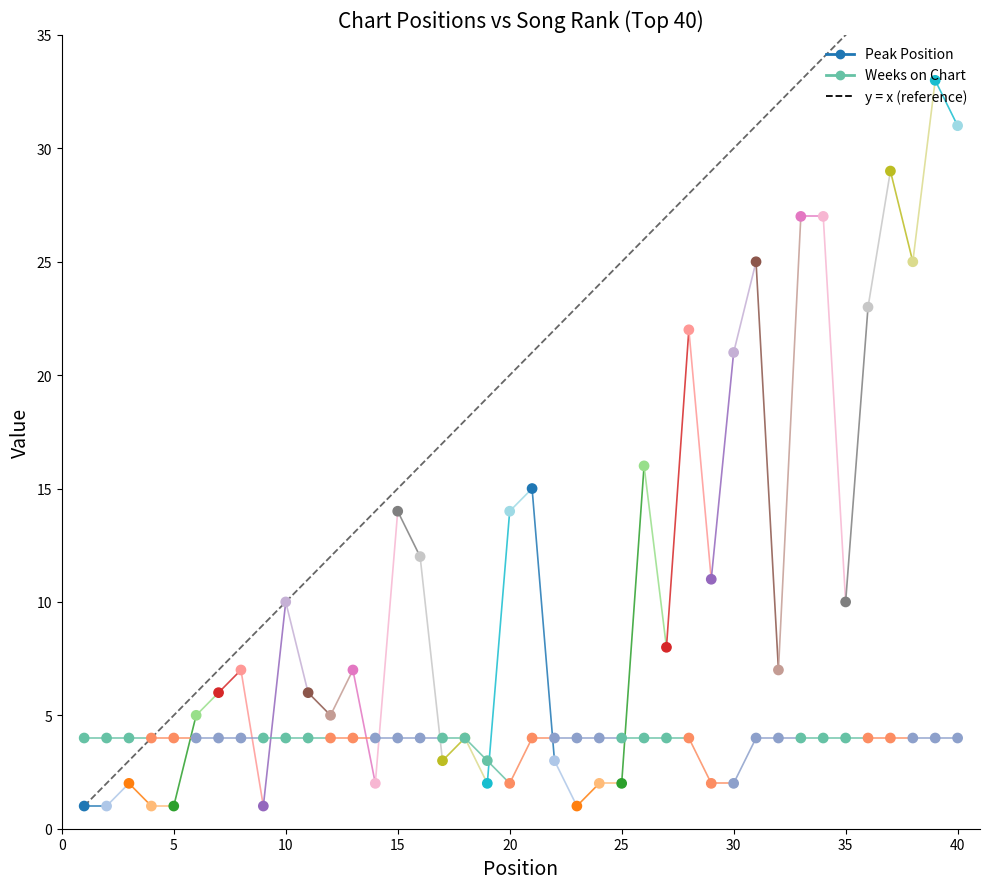

Which series has the widest spread of Y values?

y = x (reference)